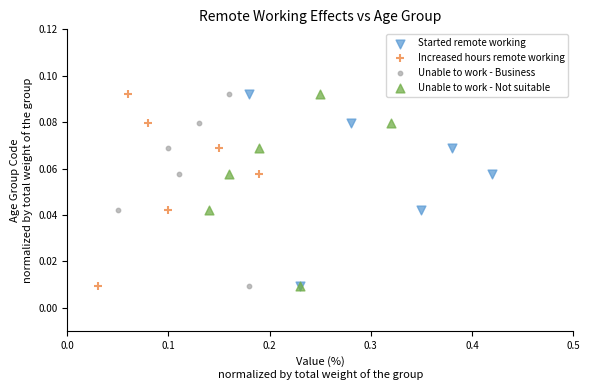

What are all the series names shown in the legend?

Started remote working, Increased hours remote working, Unable to work - Business, Unable to work - Not suitable